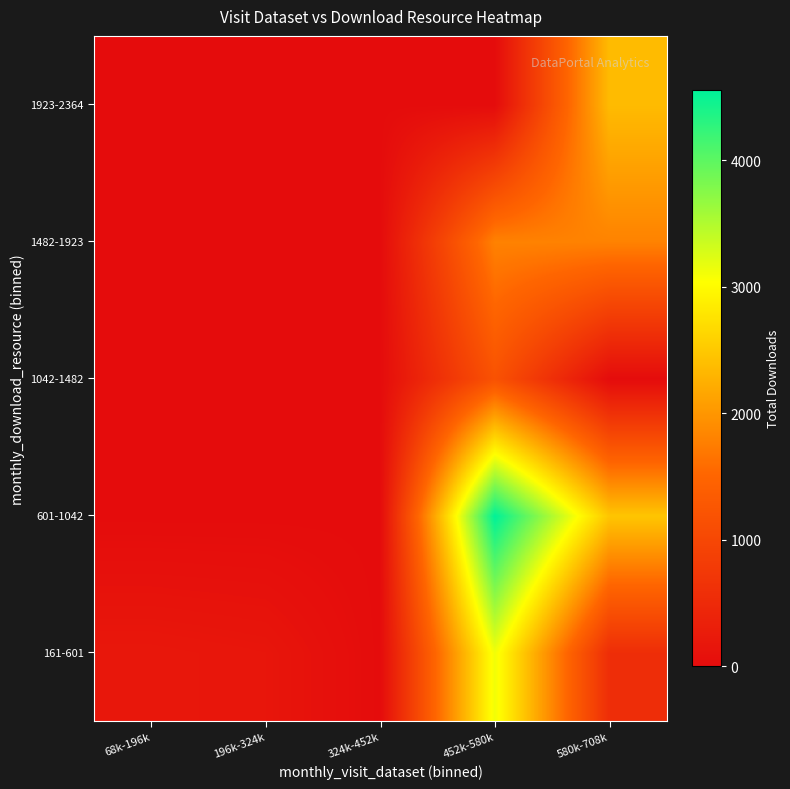

Reading left to right, extract all data points from this chart.

161-601: 68k-196k=190	196k-324k=161	324k-452k=0	452k-580k=3121	580k-708k=566
601-1042: 68k-196k=0	196k-324k=0	324k-452k=0	452k-580k=4555	580k-708k=2467
1042-1482: 68k-196k=0	196k-324k=0	324k-452k=0	452k-580k=1188	580k-708k=0
1482-1923: 68k-196k=0	196k-324k=0	324k-452k=0	452k-580k=1800	580k-708k=1804
1923-2364: 68k-196k=0	196k-324k=0	324k-452k=0	452k-580k=0	580k-708k=2364